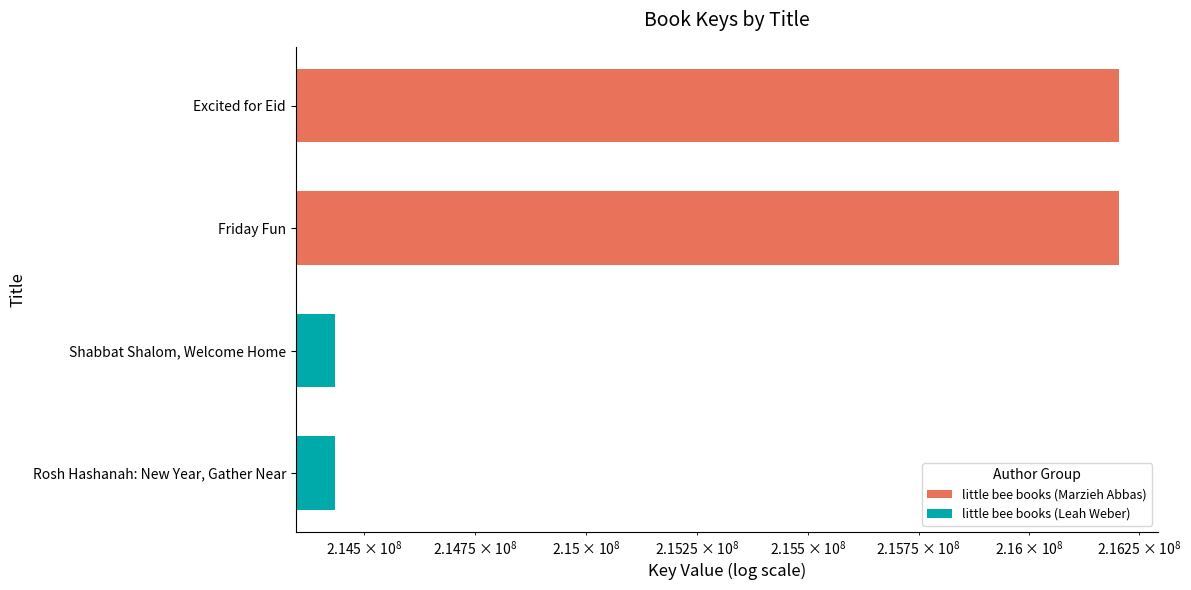

Which series has the largest total across all categories?

little bee books (Marzieh Abbas)